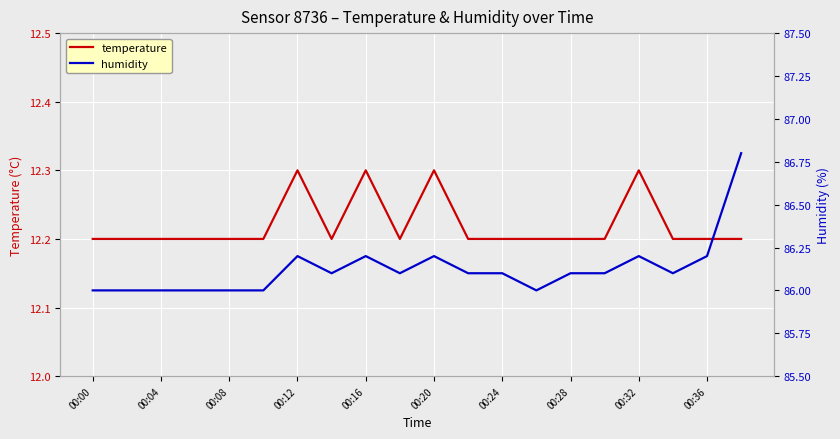

The temperature series shows 12.2 at 00:36. True or false?

True